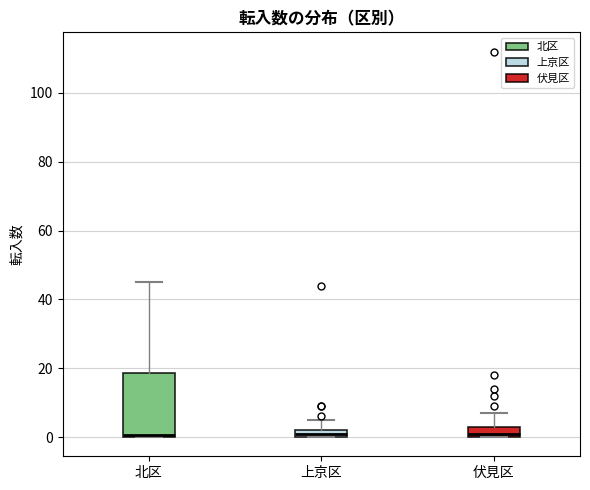

Where is the lower edge of the box for 北区 on the y-axis? The values are not printed on the chart, so give them approximately, as read against the axis.

0